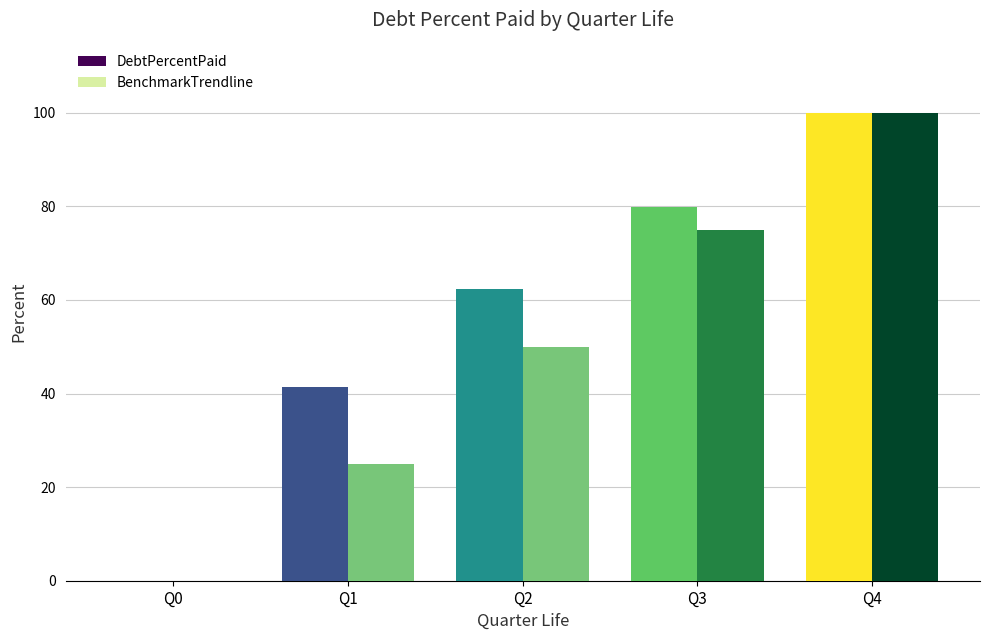

The DebtPercentPaid series shows -56.4 at Q0. True or false?

False